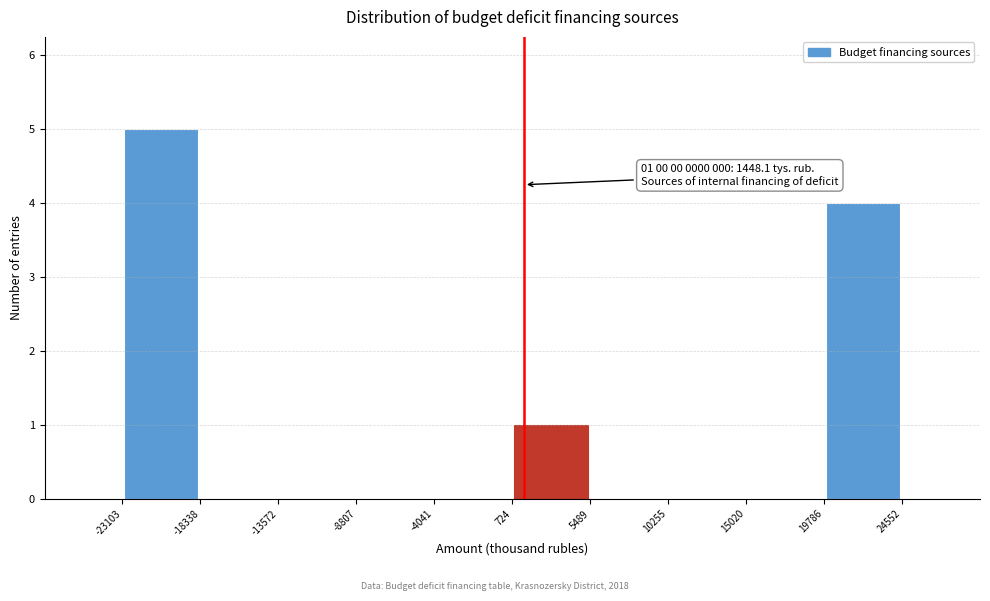

Which range on the x-axis has the tallest bar?

-23103 to -18338